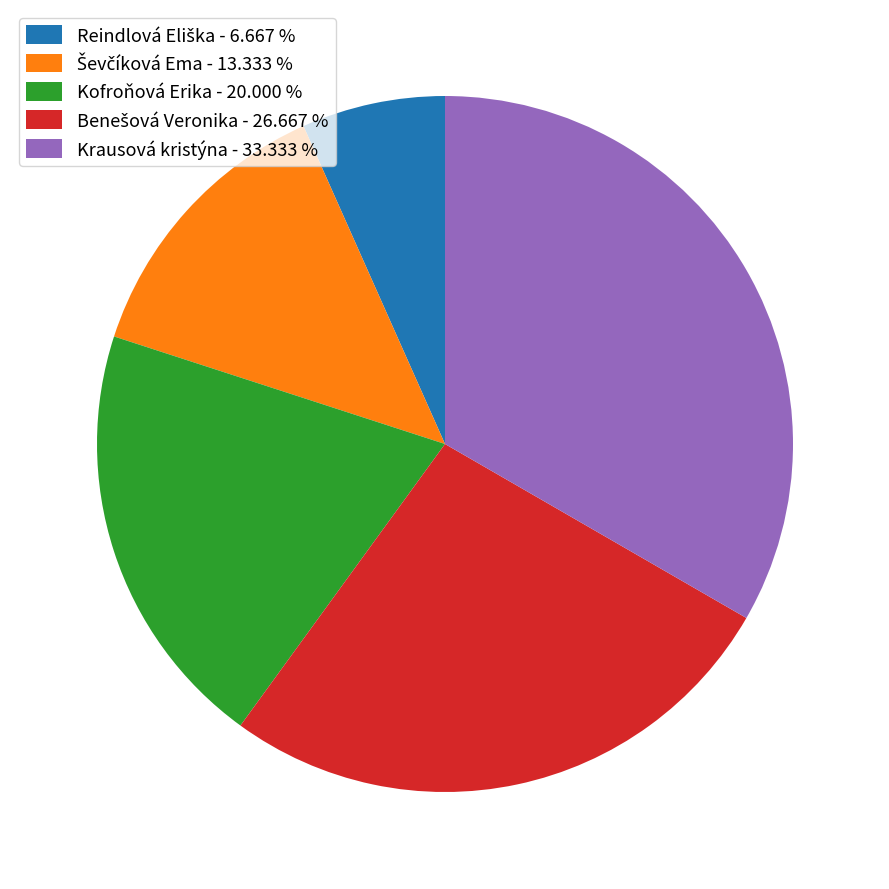

Does Krausová kristýna - 33.333 % account for over 50% of the chart?

No